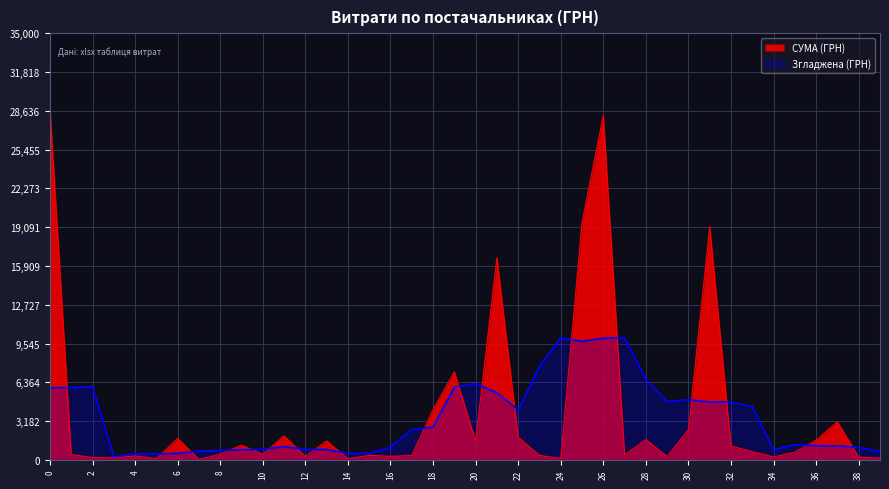

List the series in order of their peak value, highest first.

СУМА (ГРН), Згладжена (ГРН)